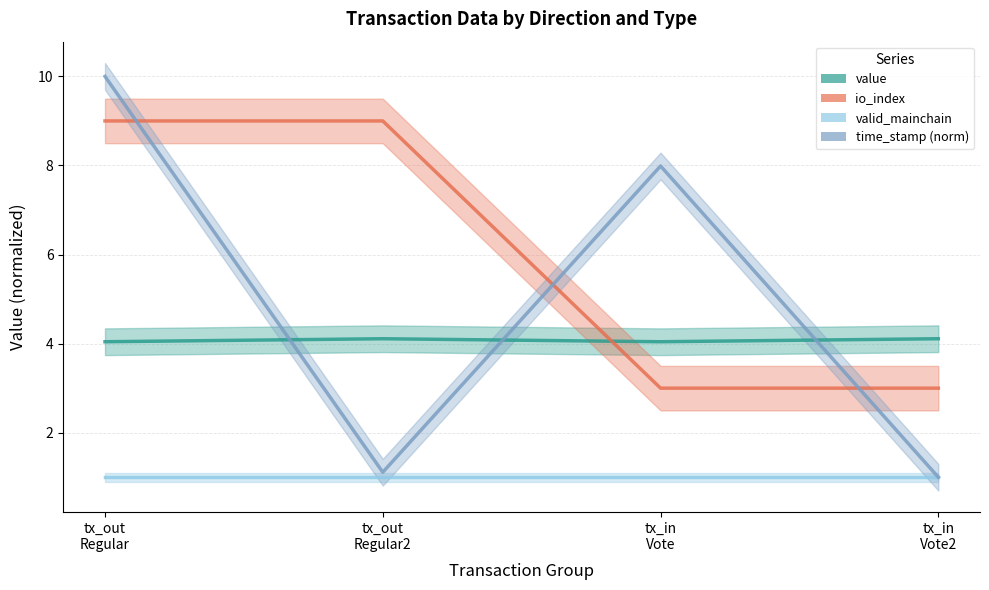

What is the difference between the value values at tx_in
Vote and tx_in
Vote2?

0.1